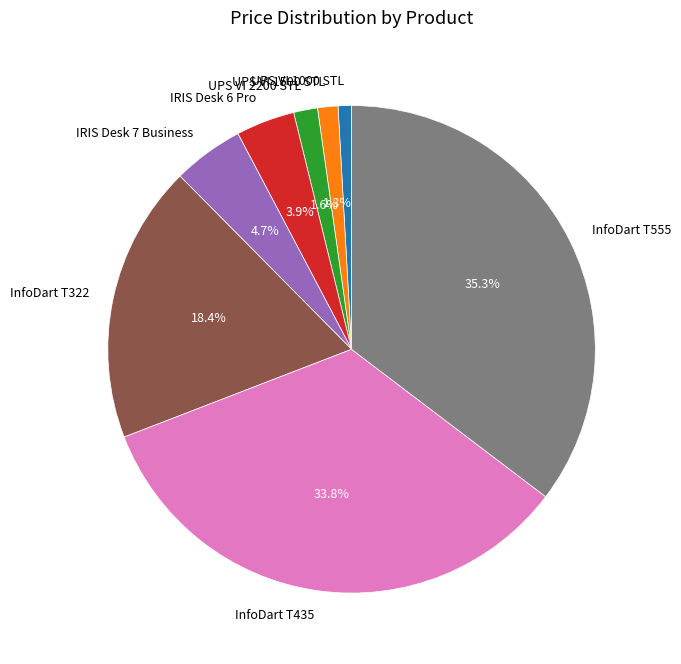

True or false: InfoDart T322 accounts for 10% of the total.

False